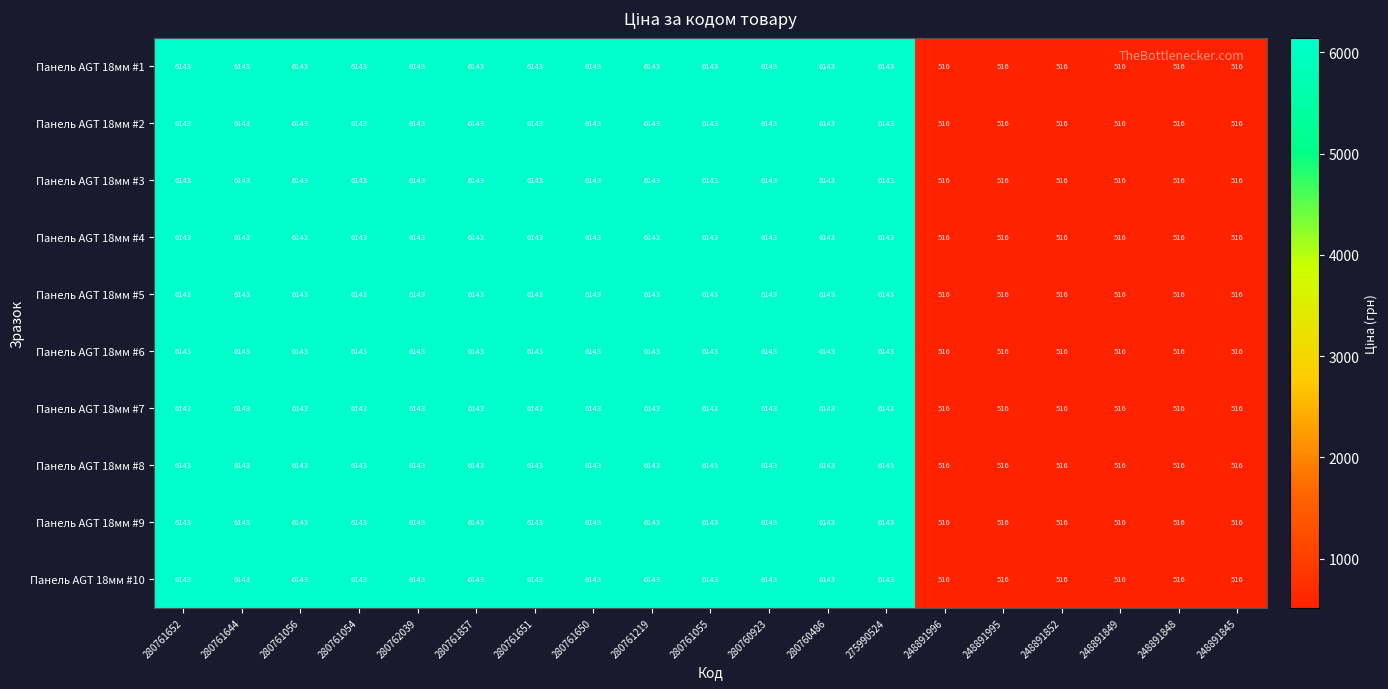

The Панель AGT 18мм #8 series shows 516 at 248891996. True or false?

True